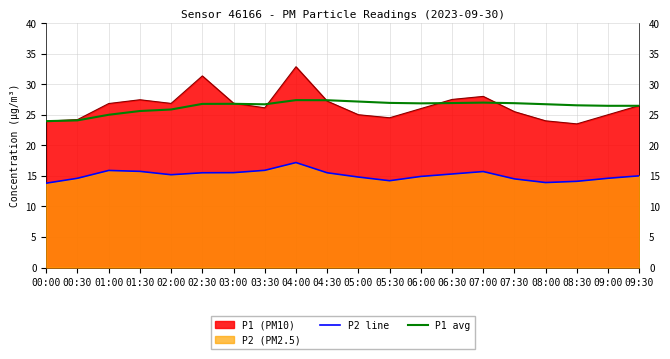

Rank the series by their maximum value, from highest to lowest.

P1 (PM10), P1 avg, P2 line